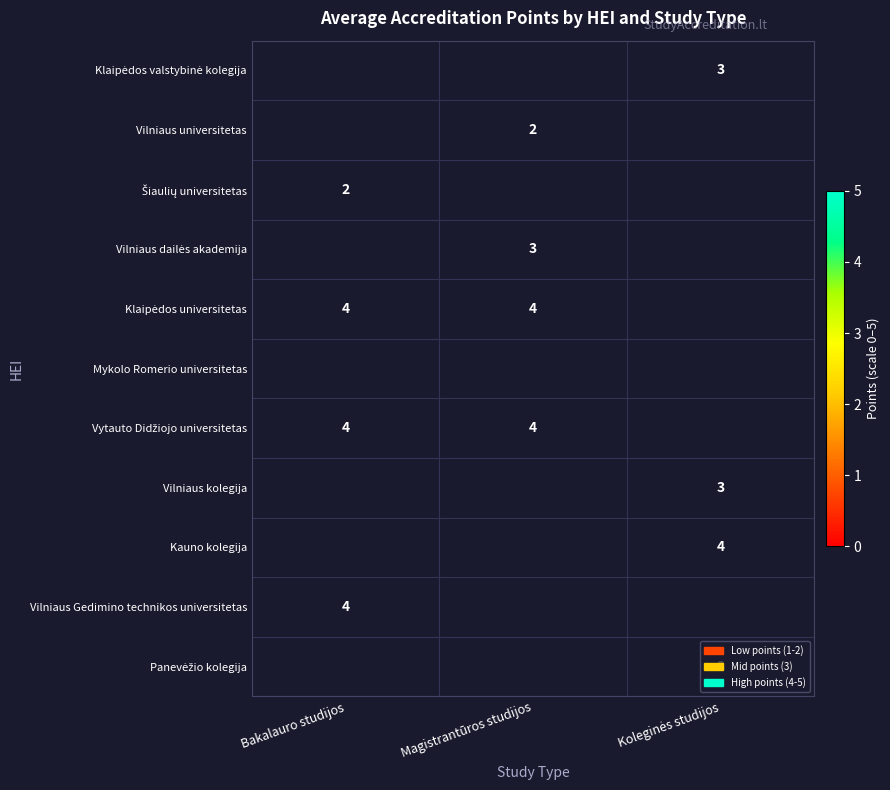

The Vilniaus Gedimino technikos universitetas series shows 4 at Bakalauro studijos. True or false?

True